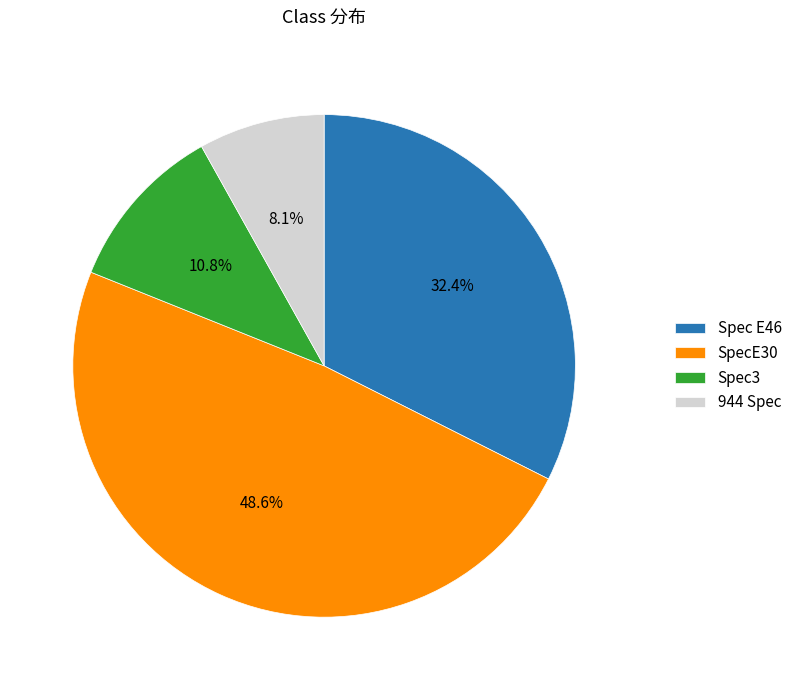

Which category has the biggest portion of the pie?

SpecE30